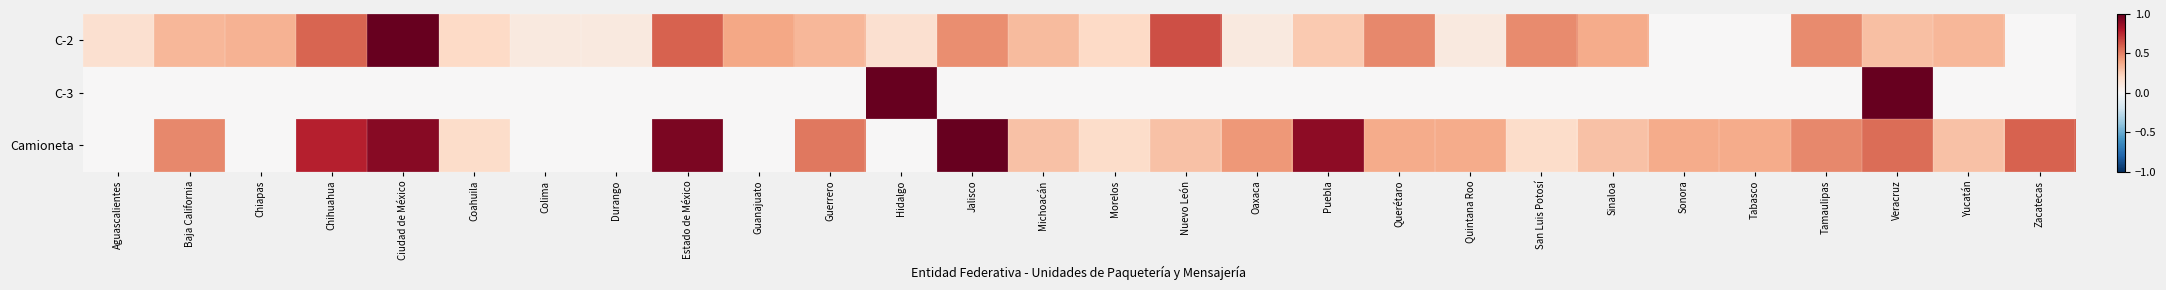

What is the spread (max minus min) of values at Ciudad de México?

1.0